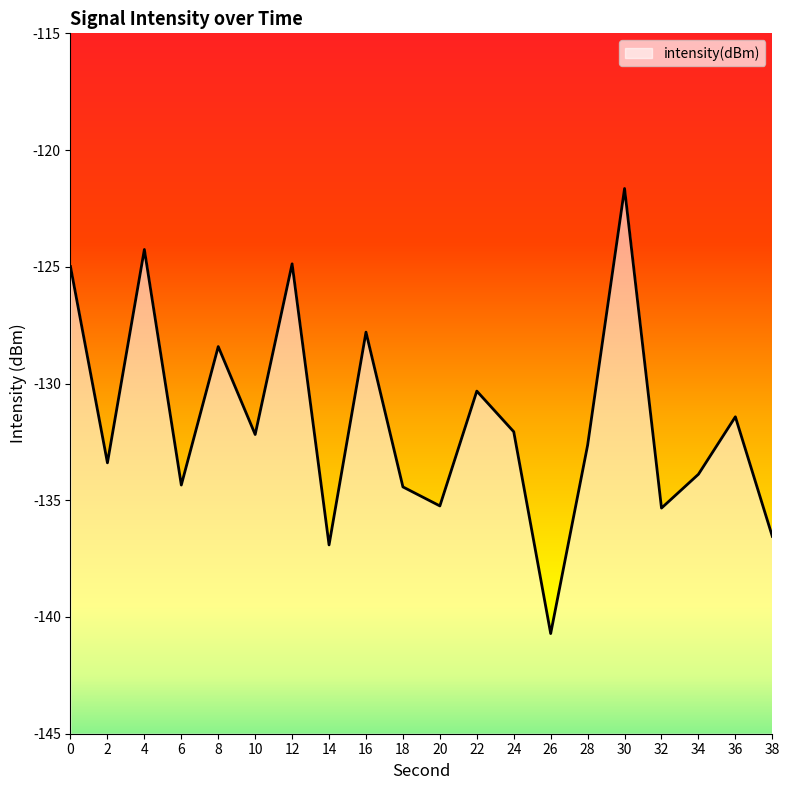

Count the number of categories in the chart.

20